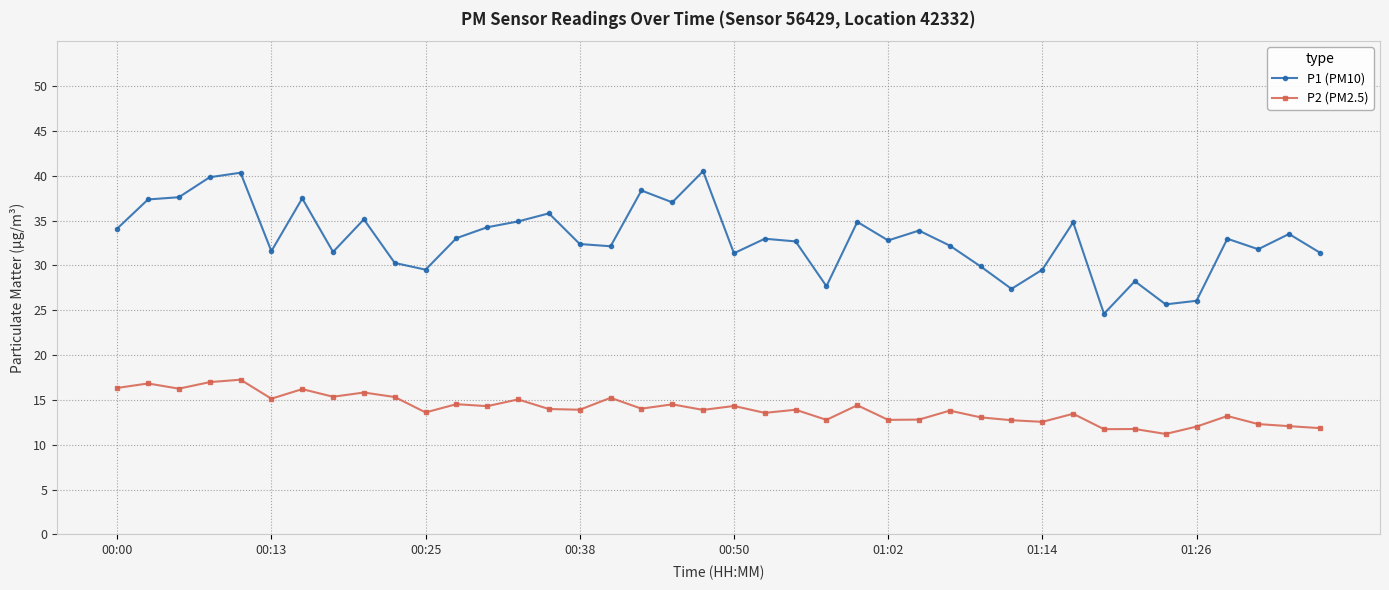

List the series in order of their peak value, lowest first.

P2 (PM2.5), P1 (PM10)